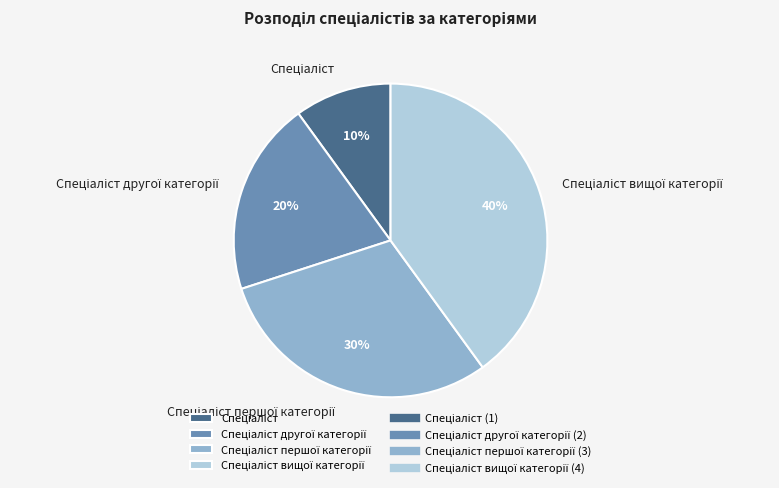

Is there a majority slice in this chart?

No